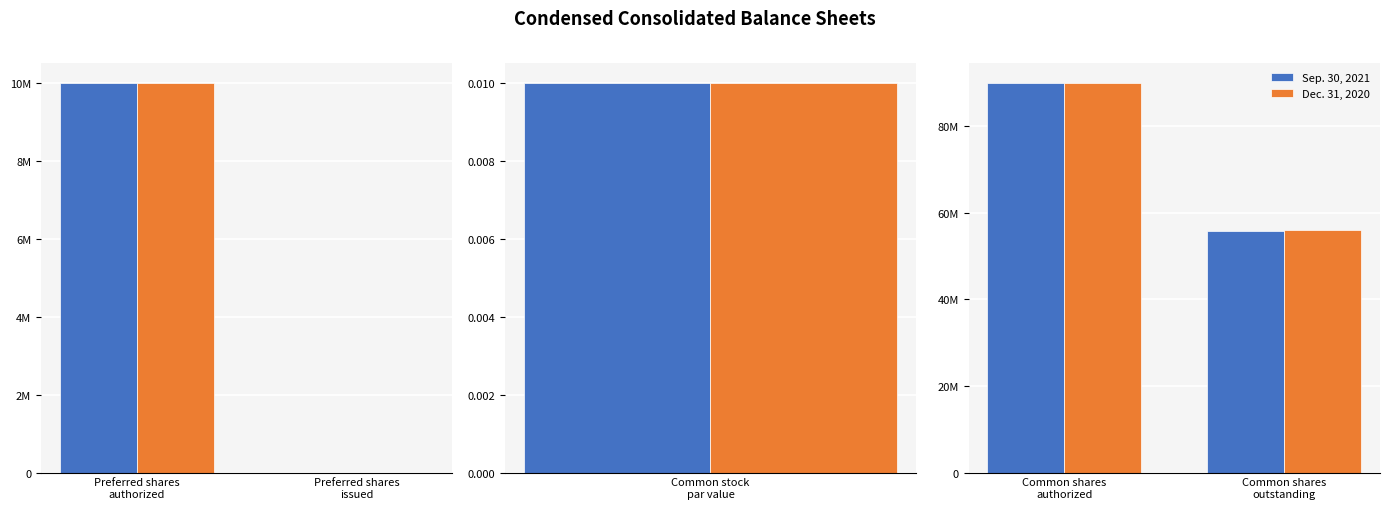

At Common shares outstanding, list the series in order from largest to smallest.

Dec. 31, 2020, Sep. 30, 2021